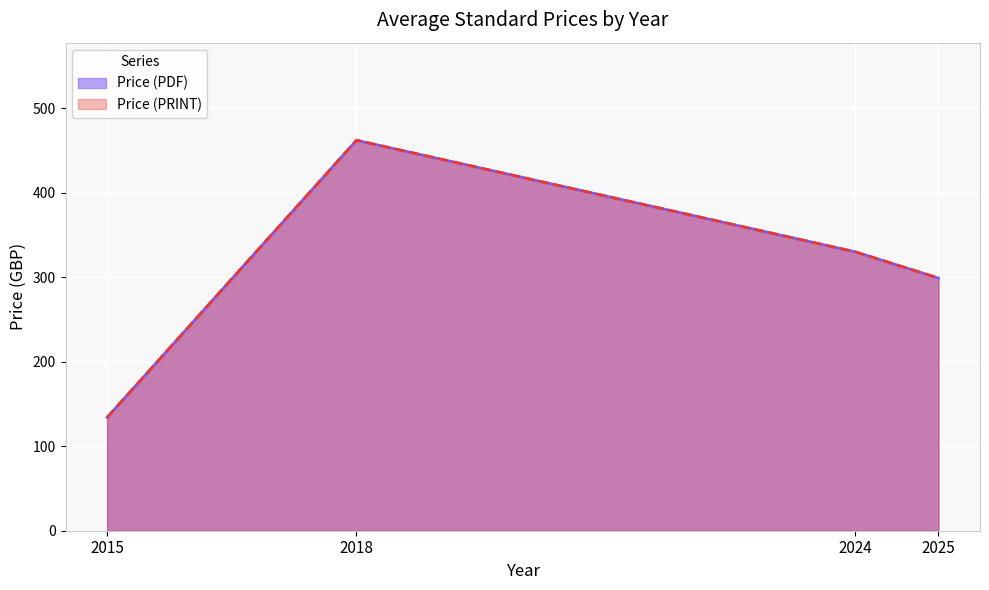

The Price (PRINT) series shows 462.0 at 2018. True or false?

True